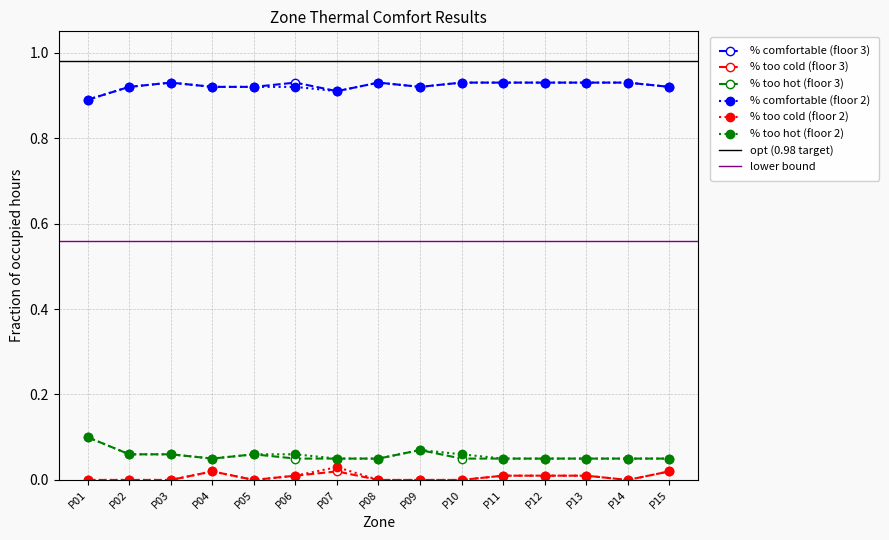

In % too cold (floor 3), how many points are higher than both neighbors (excluding endpoints)?

2